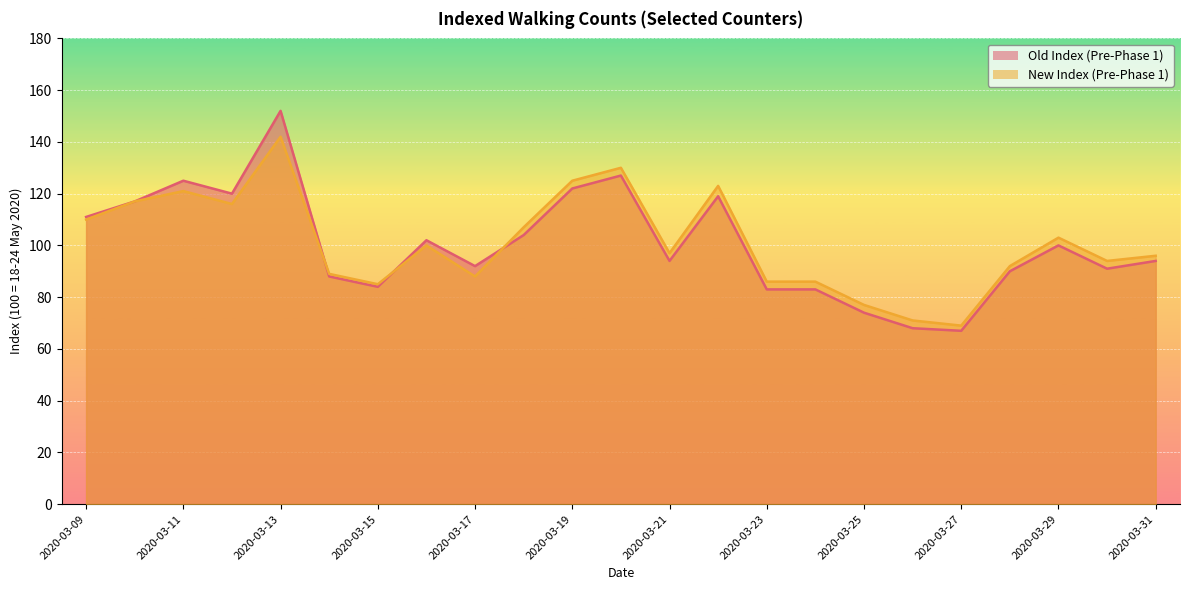

Between which two adjacent categories do Old Index (Pre-Phase 1) and New Index (Pre-Phase 1) first intersect?

2020-03-13 and 2020-03-14